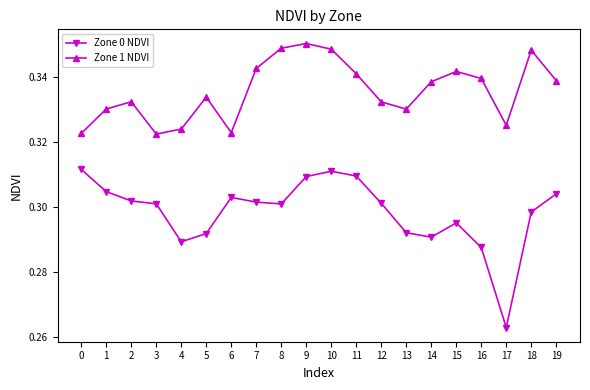

Where is the first local minimum for Zone 1 NDVI?

3